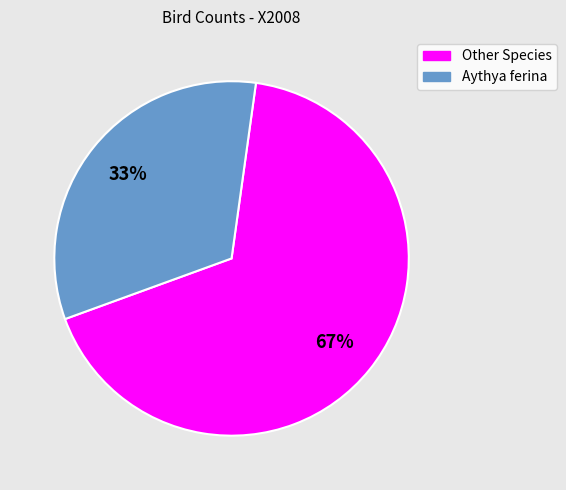

Is there a majority slice in this chart?

Yes